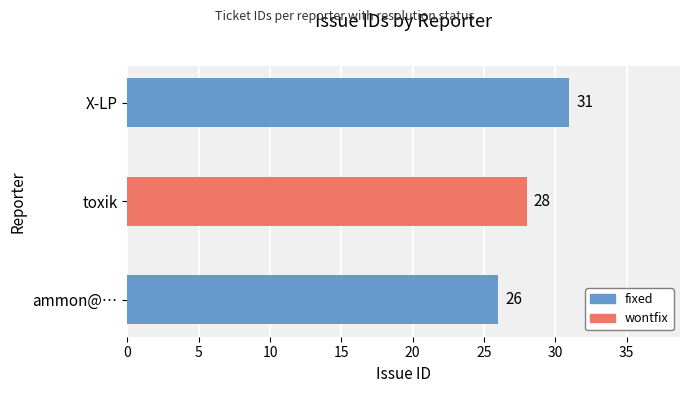

List the labels in order of value, largest first.

X-LP, toxik, ammon@…